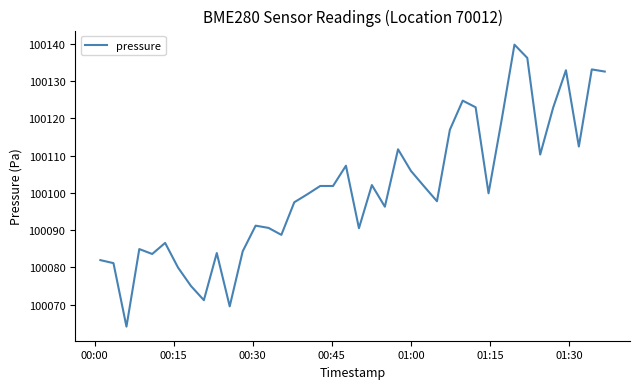

What is the greatest value displayed?

100139.8